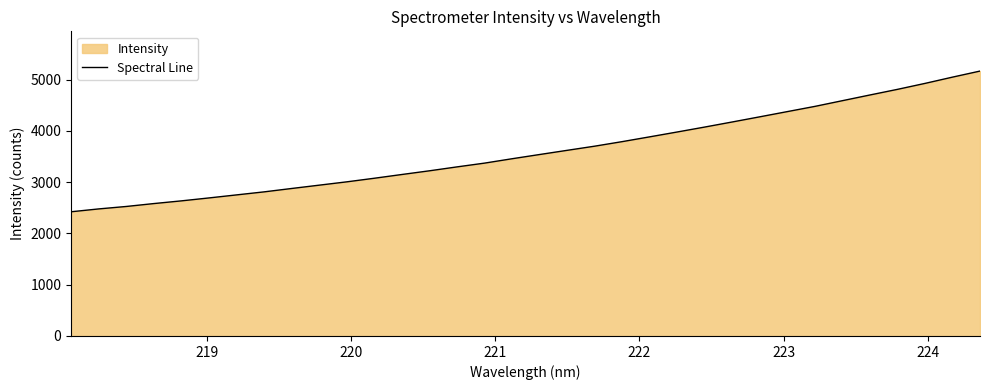

What is the greatest value displayed?

5164.9